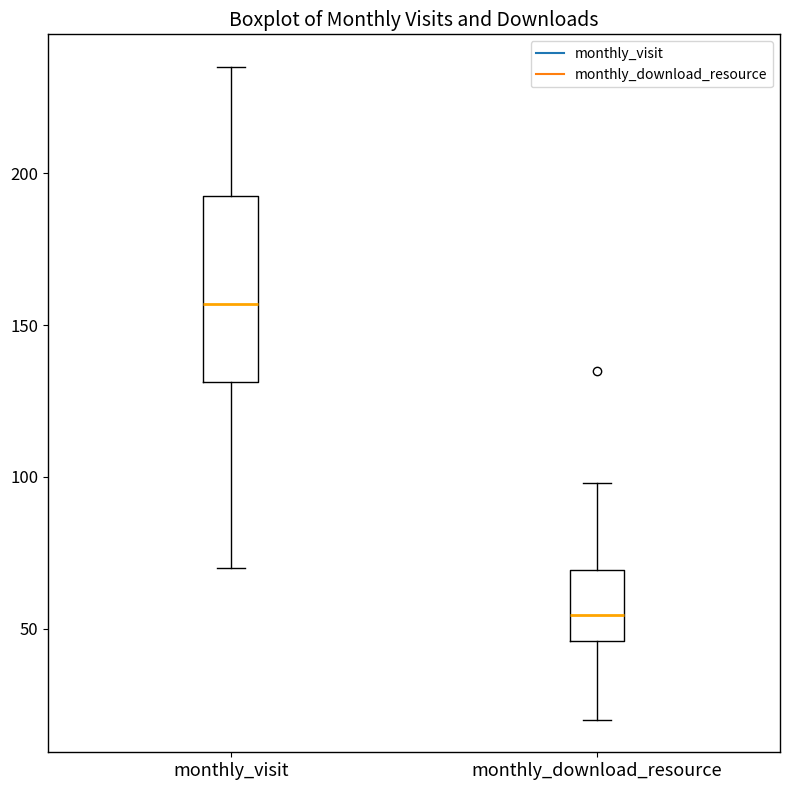

Reading left to right, transcribe this box plot: for each box, give where its median line is, the range the box spans, and where its two whiskers end, as read against the y-axis. The values are not printed on the chart, so give them approximately, as read against the axis.

monthly_visit: median 155, box 130 to 195, whiskers 70 to 235
monthly_download_resource: median 55, box 45 to 70, whiskers 20 to 100